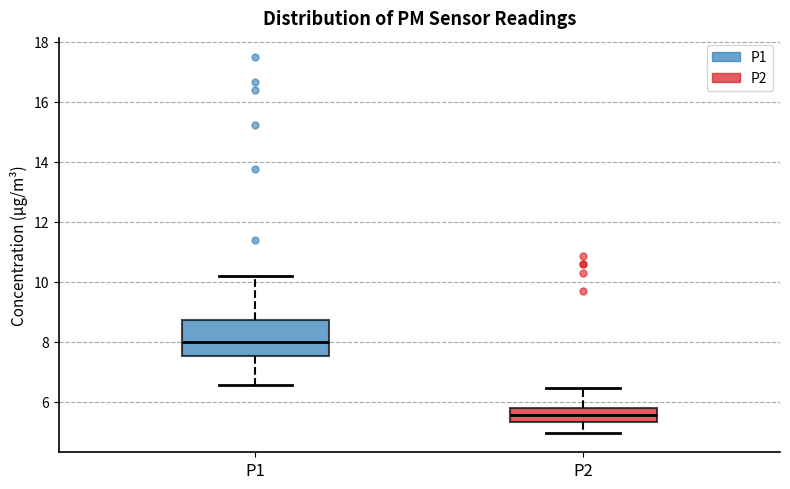

Where does the median line of the box for P1 sit on the y-axis? The values are not printed on the chart, so give them approximately, as read against the axis.

8.0